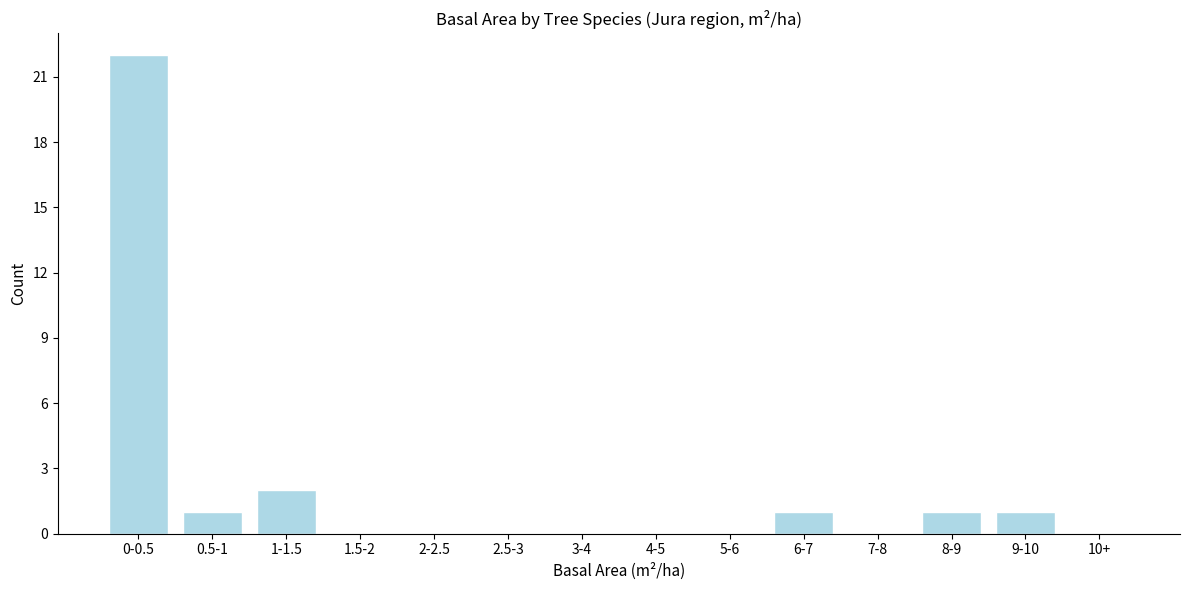

Reading right to left, transcribe all the data shown in this chart.

10+=0	9-10=1	8-9=1	7-8=0	6-7=1	5-6=0	4-5=0	3-4=0	2.5-3=0	2-2.5=0	1.5-2=0	1-1.5=2	0.5-1=1	0-0.5=22